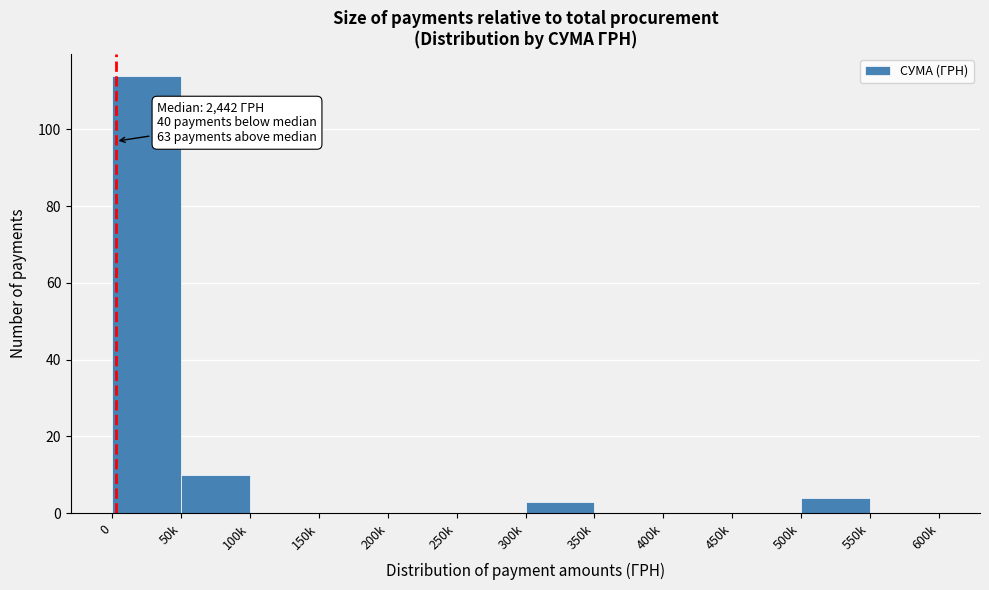

Reading left to right, what are all the values shown in this chart?

0=114	50k=10	100k=0	150k=0	200k=0	250k=0	300k=3	350k=0	400k=0	450k=0	500k=4	550k=0